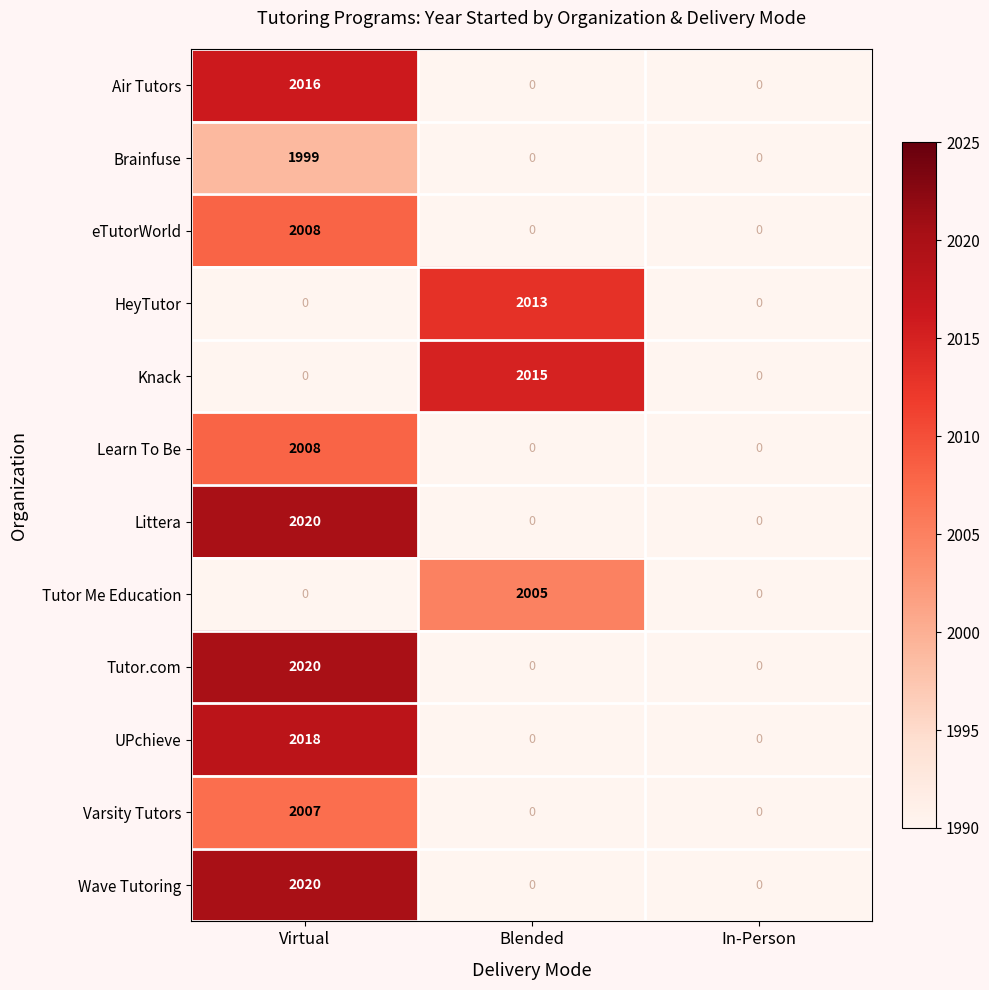

What is the sum of all Tutor Me Education values?

2005